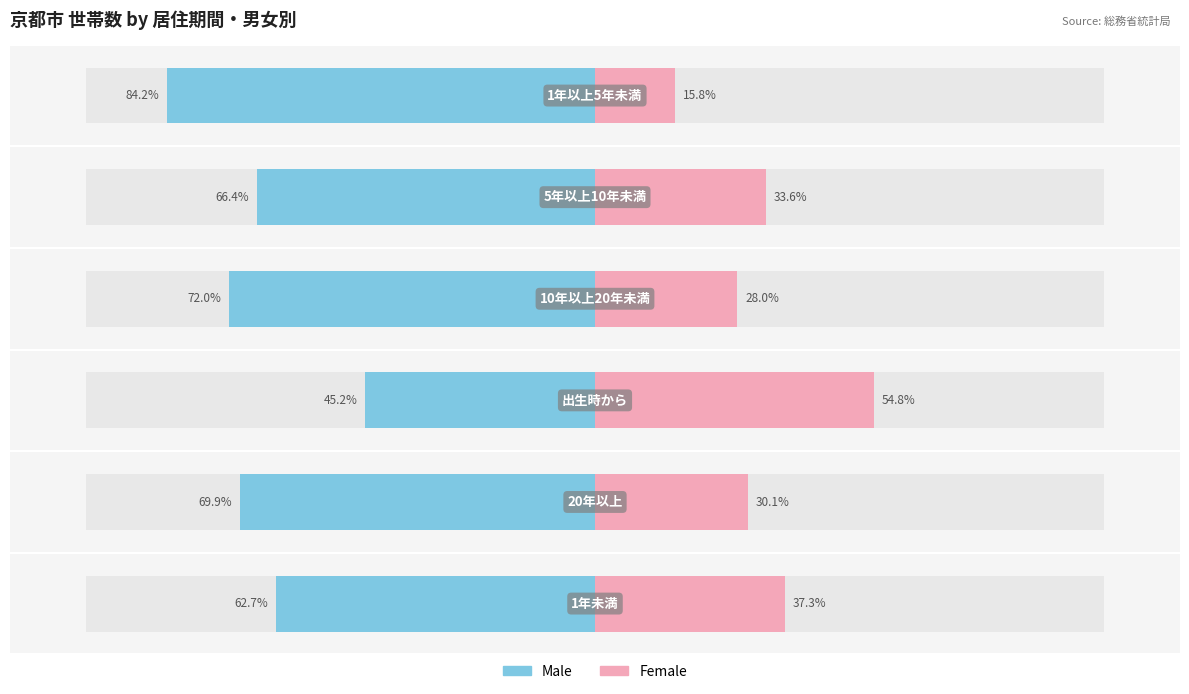

What is the sum of all Male values?

-400.3